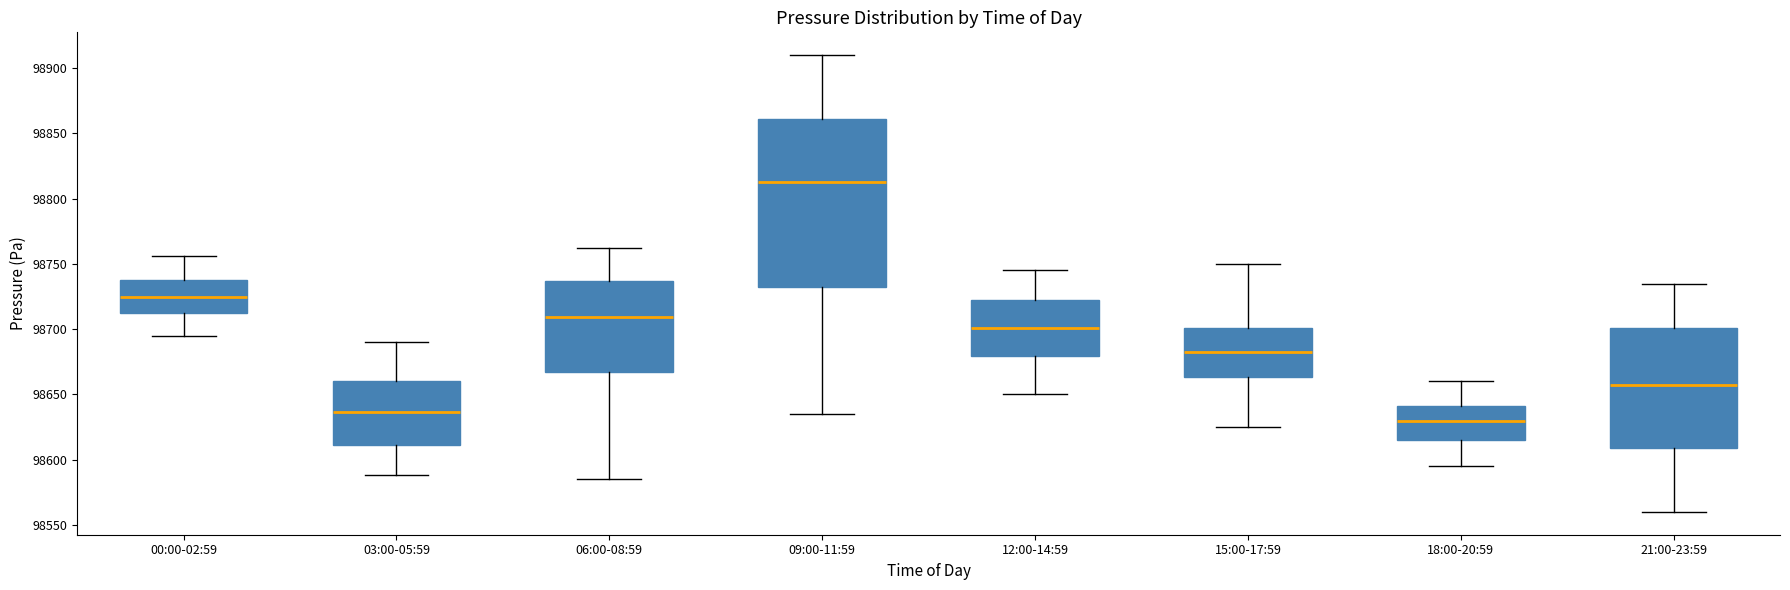

Which box has the lowest median line?

18:00-20:59